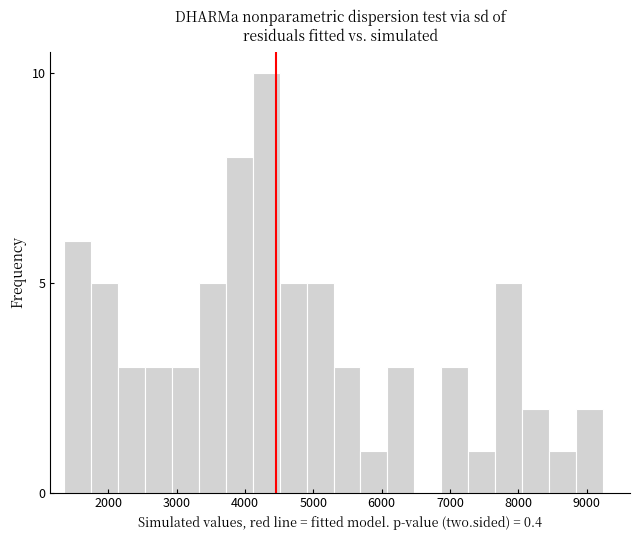

Around what value on the x-axis is the tallest bar? Give the approximate position of its centre, as read against the axis.

4300